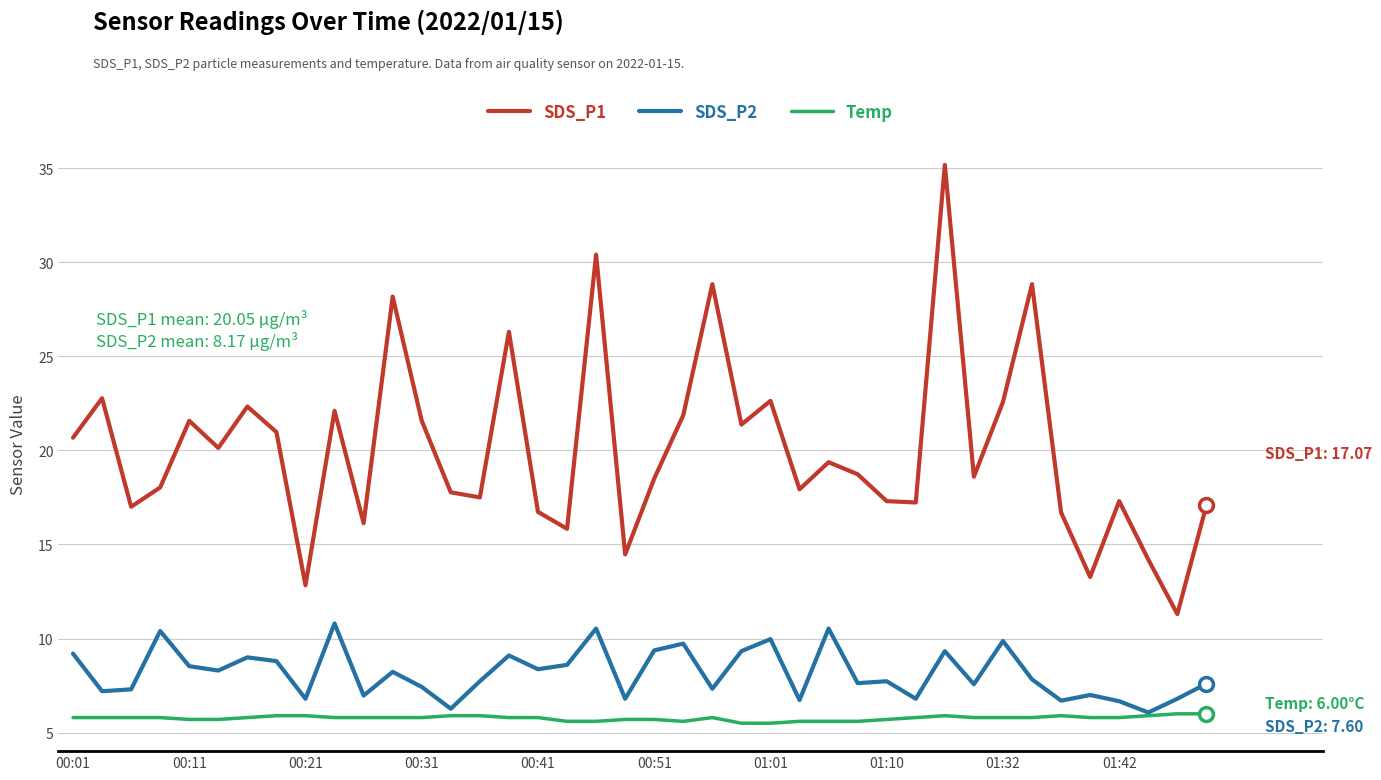

Which series has the largest total across all categories?

SDS_P1